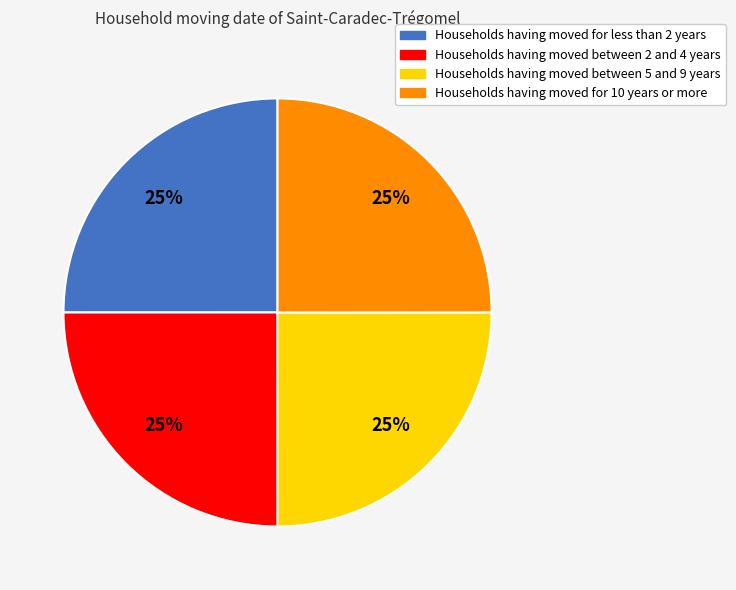

How many slices are in this pie chart?

4